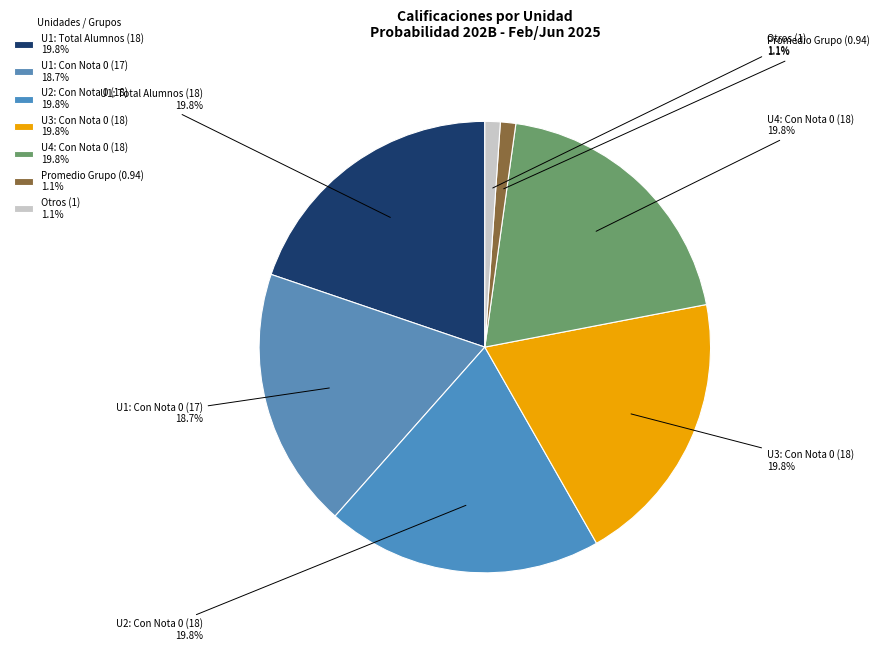

How many segments does this pie chart have?

7